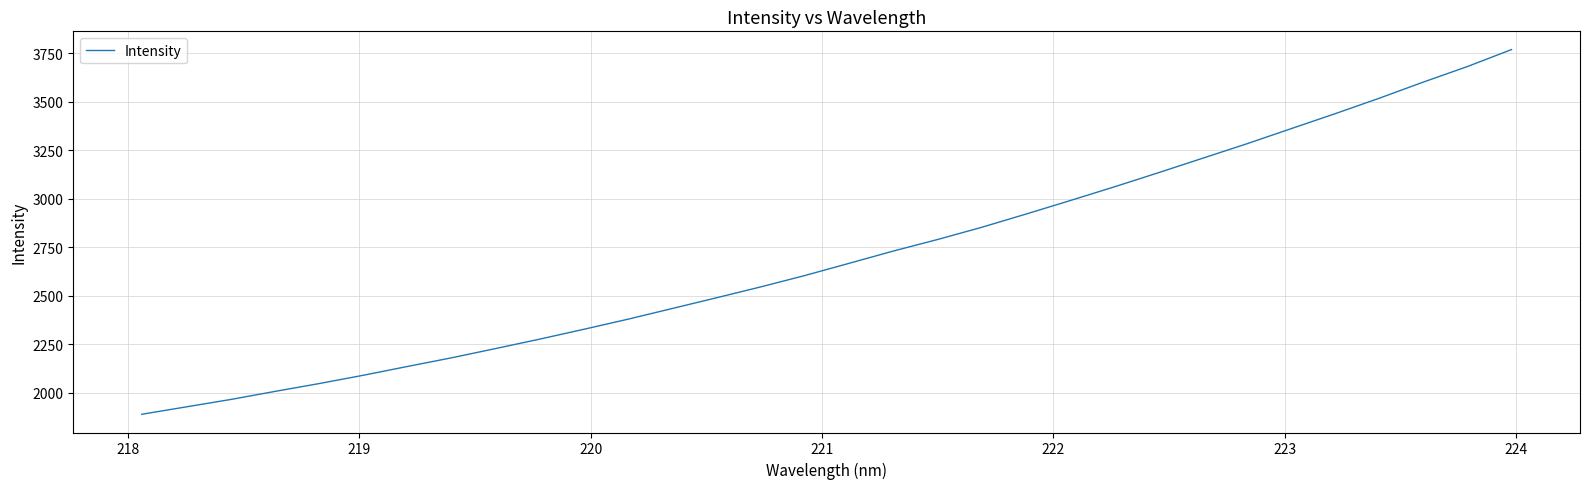

What is the difference between the maximum and minimum values?

1880.1